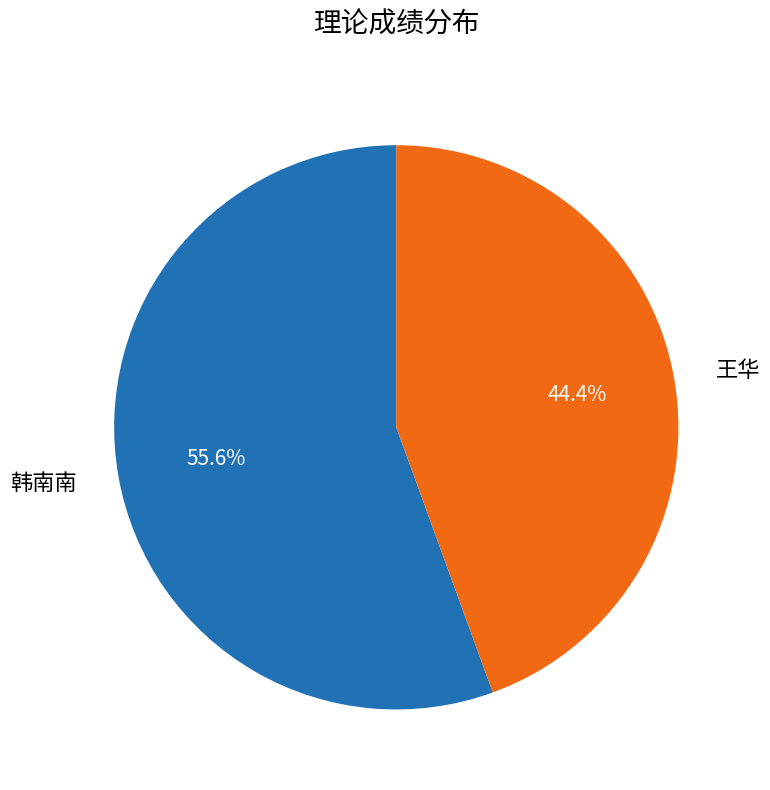

Is it true that 韩南南 is 69% of the pie?

False